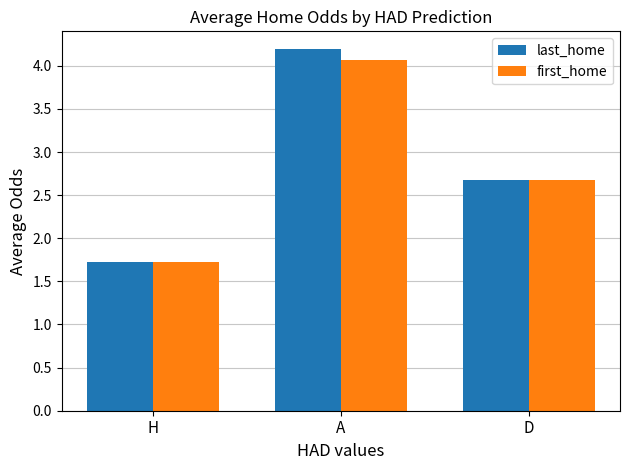

What is the difference between the maximum and minimum values in the first_home series?

2.3